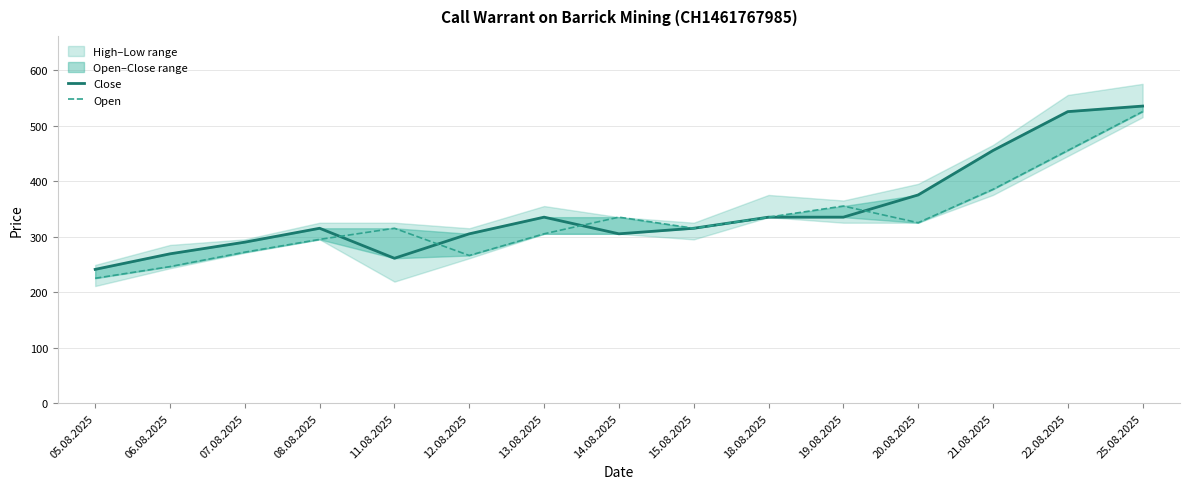

What is the approximate value of Open at 14.08.2025, to the nearest 50?

350